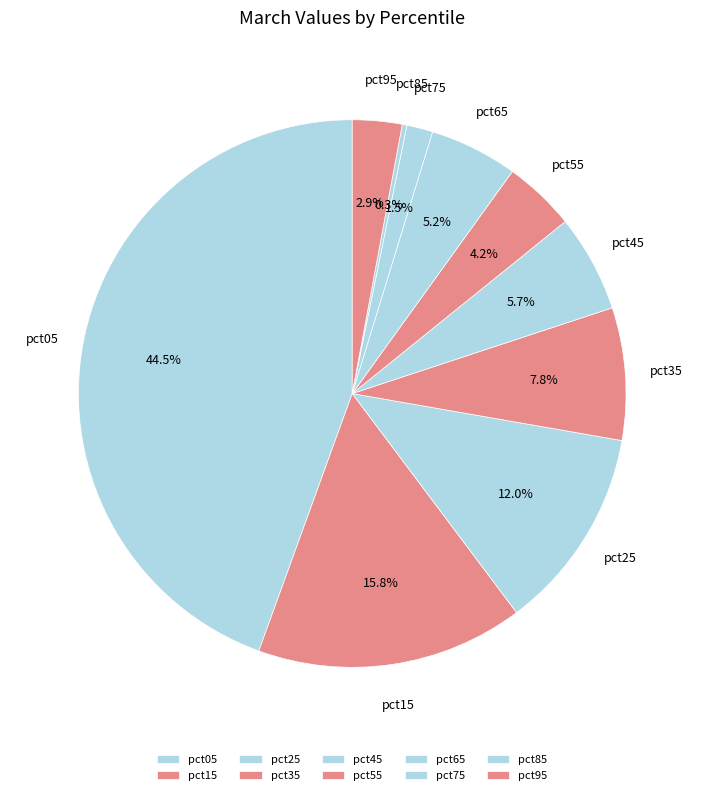

Do pct65 and pct75 together represent more than half of the pie?

No